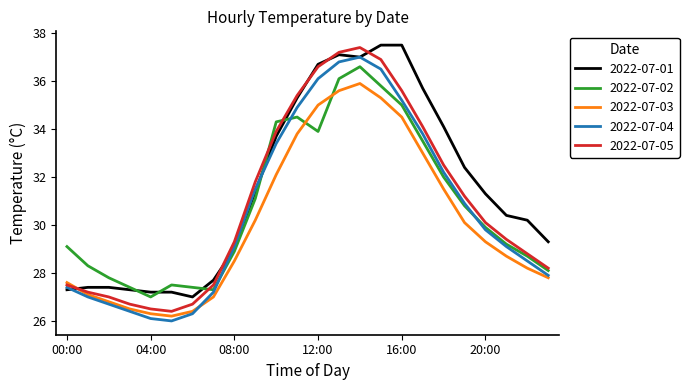

What is the smallest value displayed?

26.0